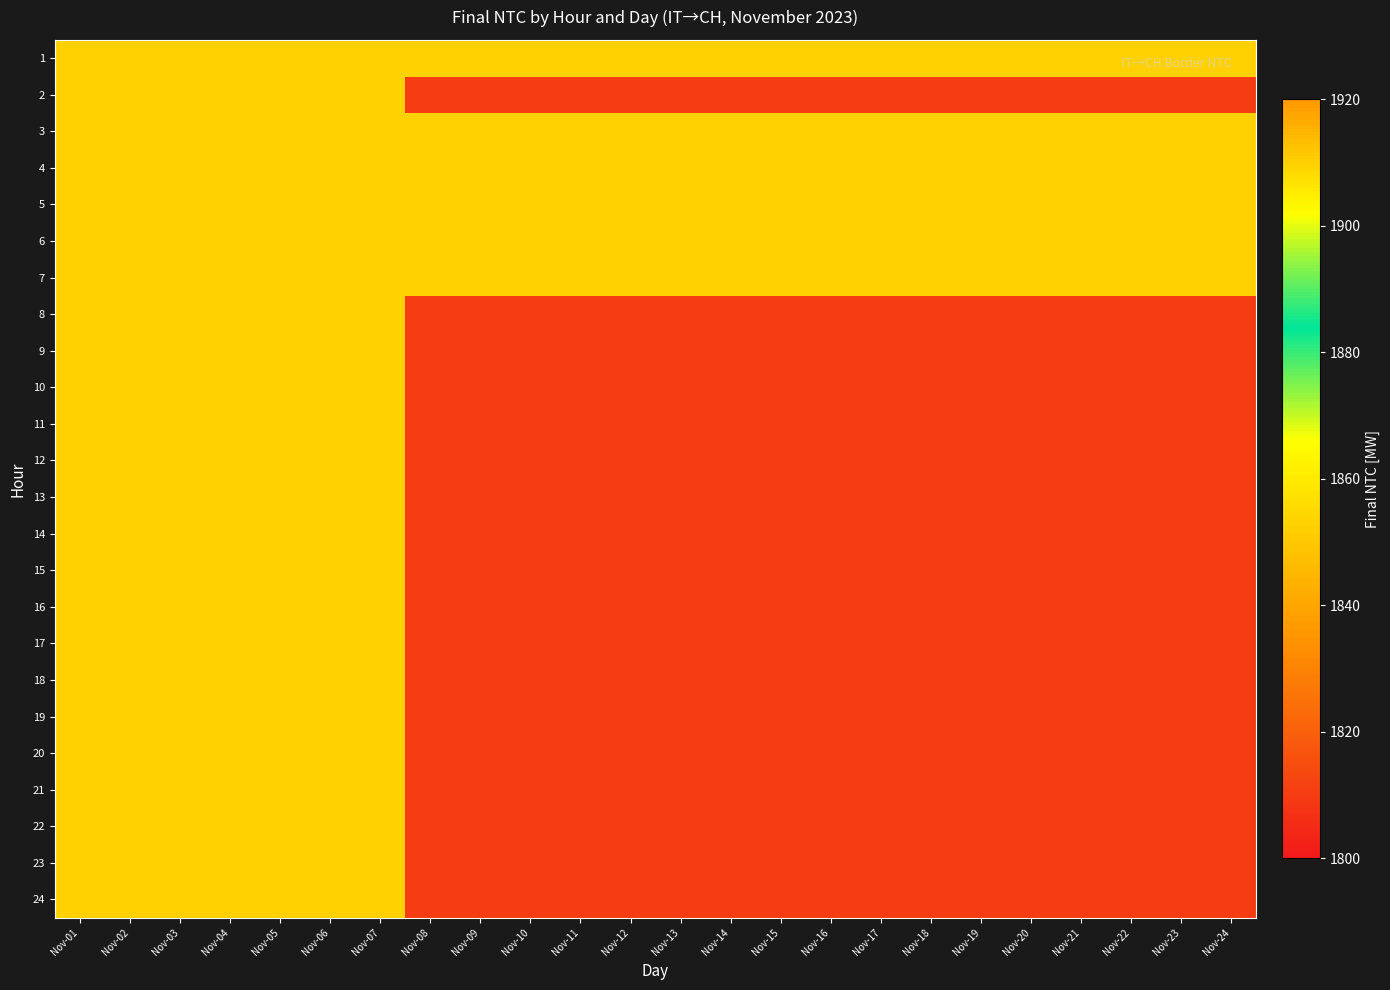

What is the total value across all series at Nov-03?

45840